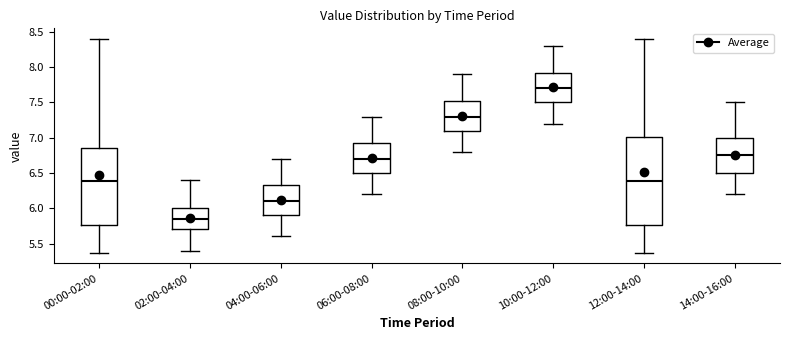

Reading left to right, read every box against the y-axis: the position of its median line, the range the box covers, and the ends of its whiskers. The values are not printed on the chart, so give them approximately, as read against the axis.

00:00-02:00: median 6.40, box 5.75 to 6.85, whiskers 5.35 to 8.40
02:00-04:00: median 5.85, box 5.70 to 6.00, whiskers 5.40 to 6.40
04:00-06:00: median 6.10, box 5.90 to 6.35, whiskers 5.60 to 6.70
06:00-08:00: median 6.70, box 6.50 to 6.95, whiskers 6.20 to 7.30
08:00-10:00: median 7.30, box 7.10 to 7.55, whiskers 6.80 to 7.90
10:00-12:00: median 7.70, box 7.50 to 7.95, whiskers 7.20 to 8.30
12:00-14:00: median 6.40, box 5.75 to 7.00, whiskers 5.35 to 8.40
14:00-16:00: median 6.75, box 6.50 to 7.00, whiskers 6.20 to 7.50